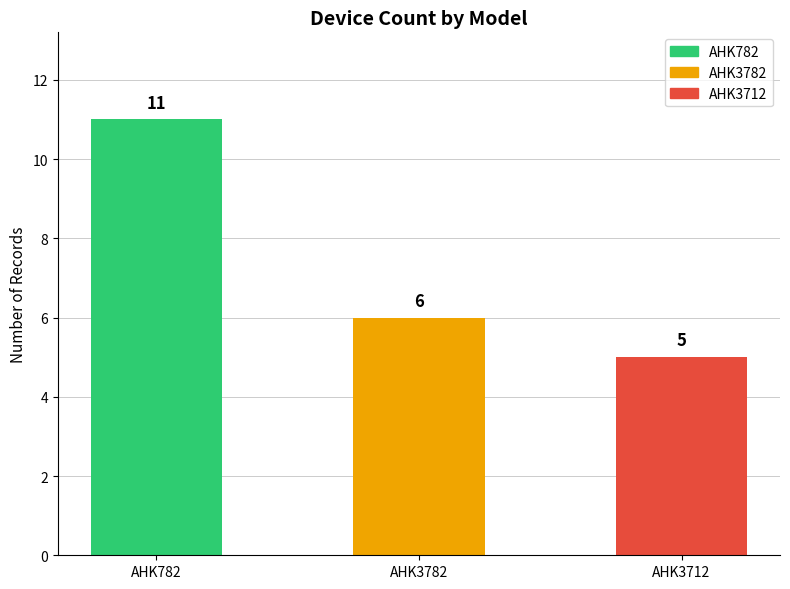

Reading right to left, transcribe all the data shown in this chart.

5	6	11